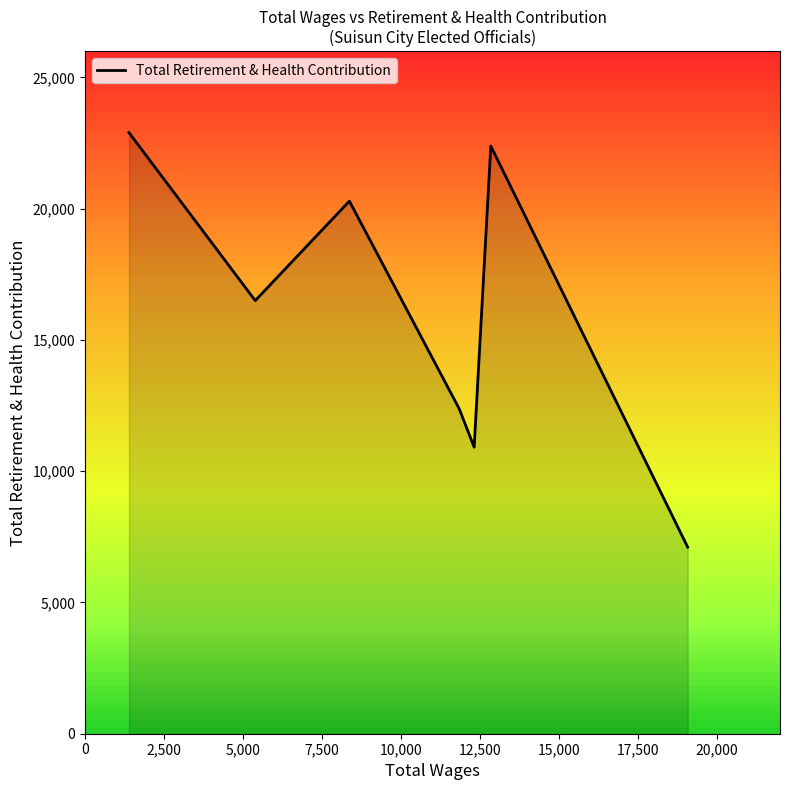

What is the highest value of the Total Retirement & Health Contribution series?

22896